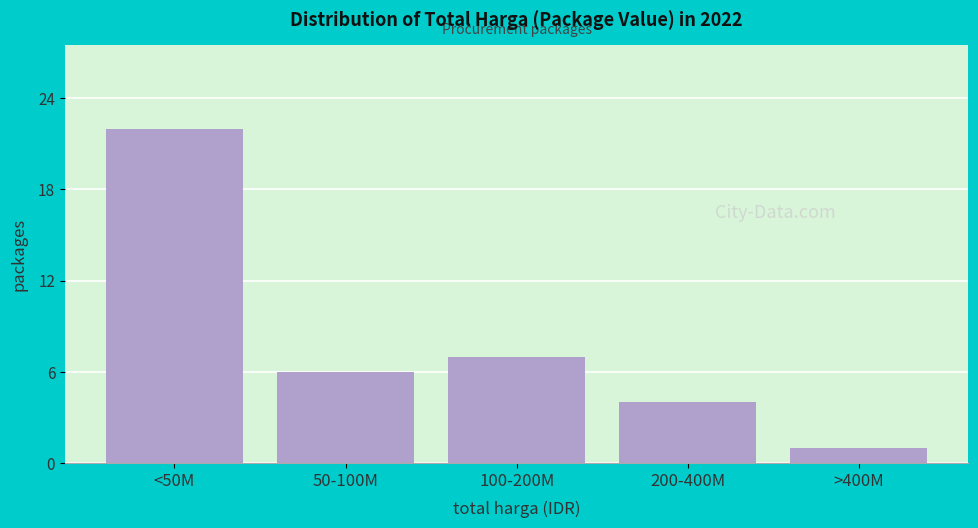

Reading left to right, extract all data points from this chart.

<50M=22	50-100M=6	100-200M=7	200-400M=4	>400M=1